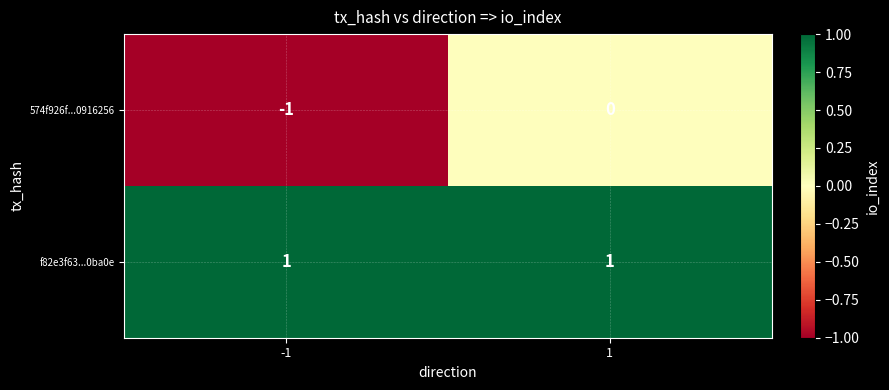

Is it true that 574f926f...0916256 equals -1 at -1?

True